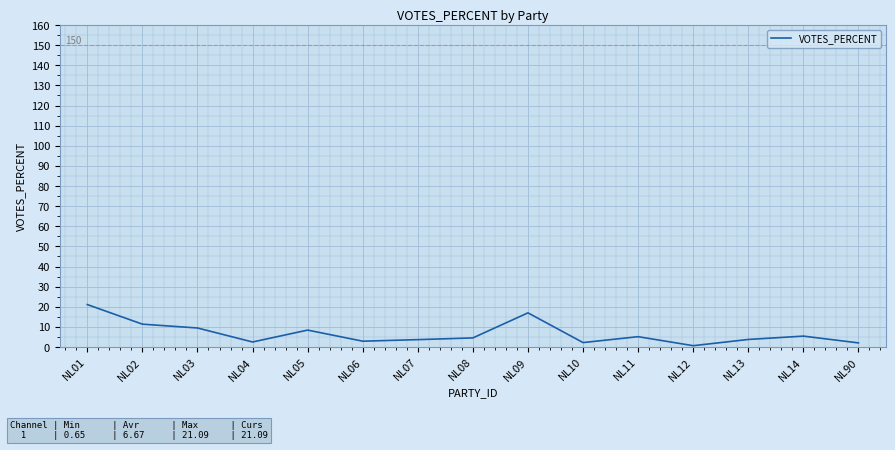

Which label corresponds to the largest value in the chart?

NL01